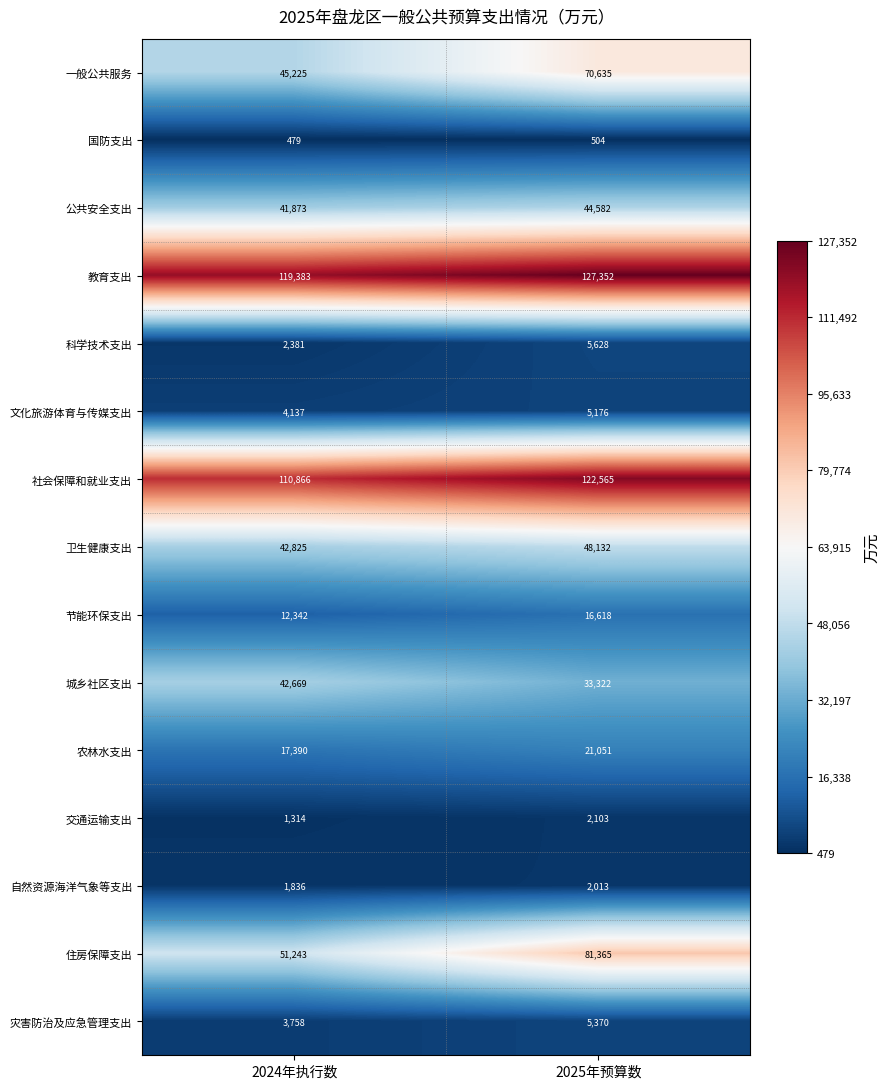

What is the sum of the 国防支出 values at 2025年预算数 and 2024年执行数?

983